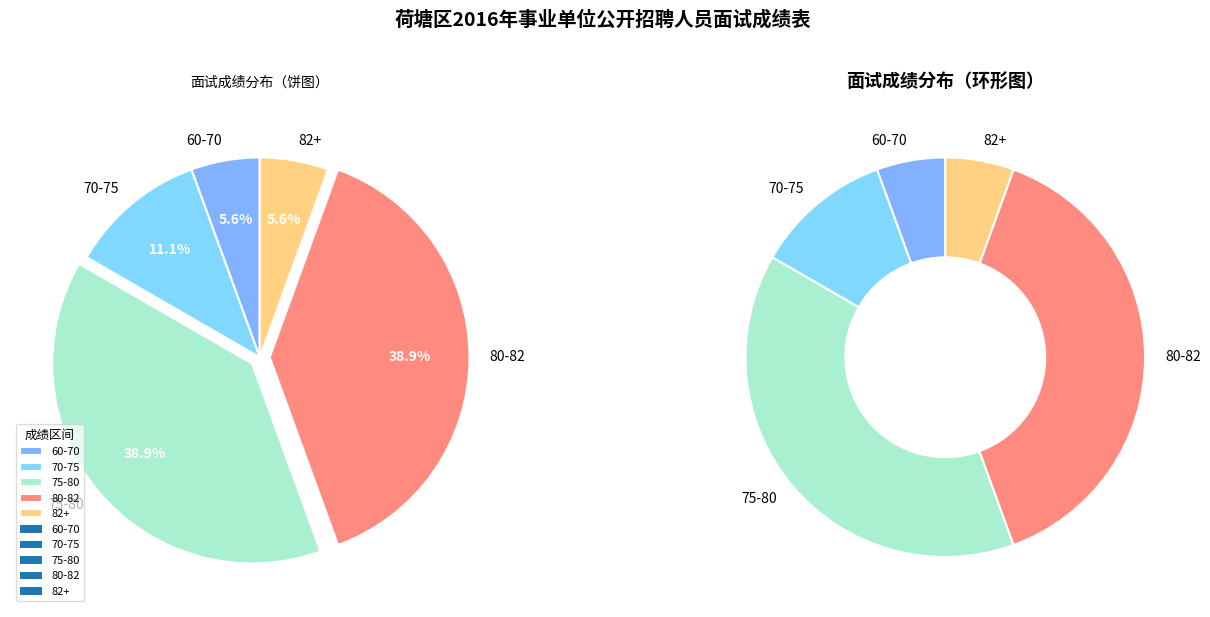

Is there any slice that represents more than half of the pie?

No